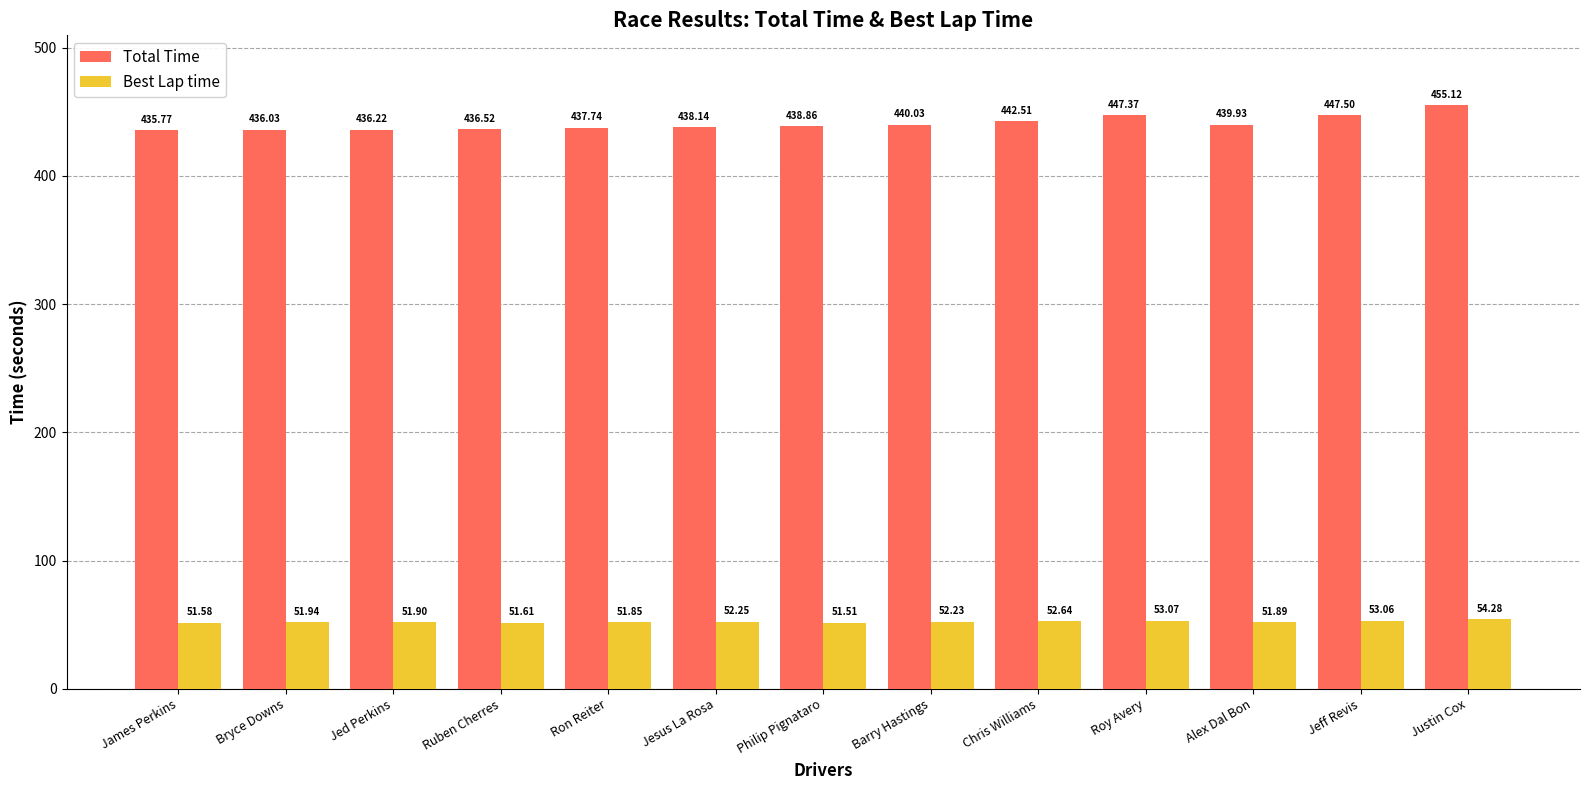

Which series has the largest total across all categories?

Total Time